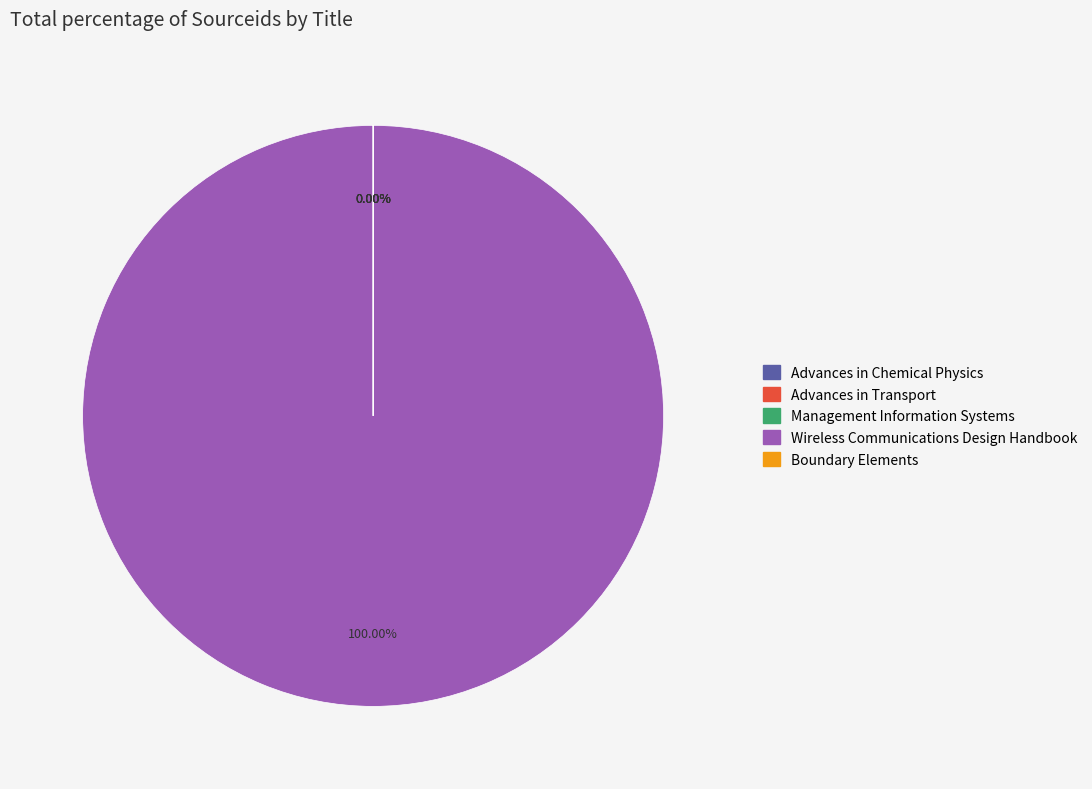

Does Advances in Transport represent more than half of the total?

No